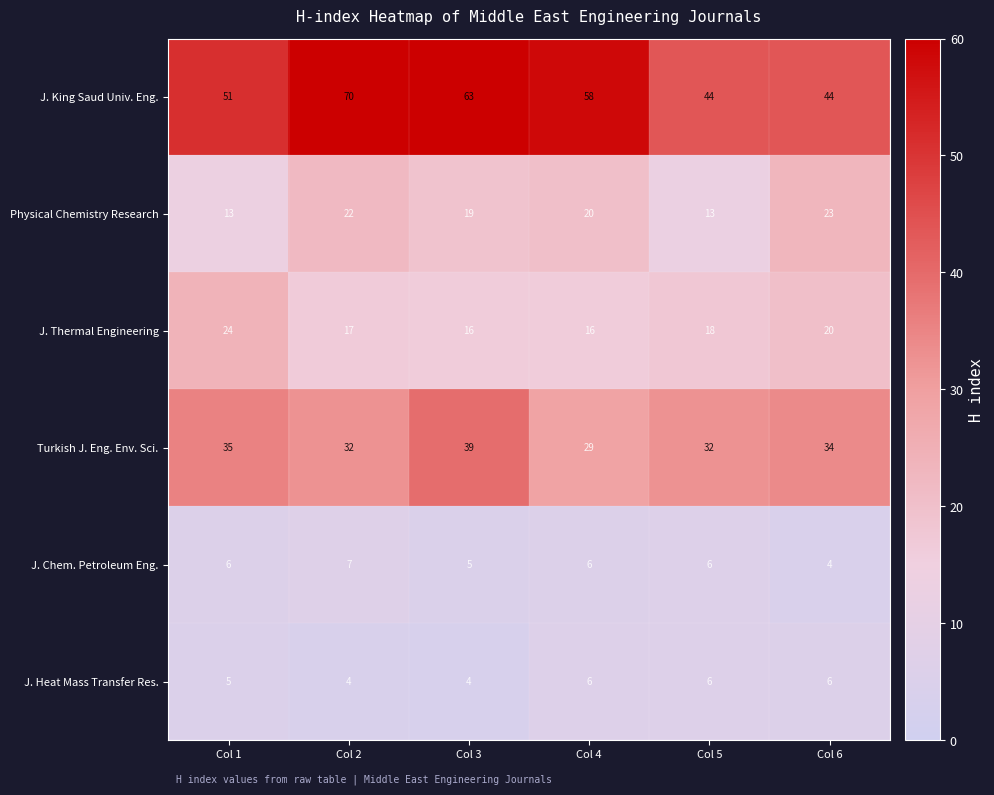

What is the maximum value shown in the chart?

70